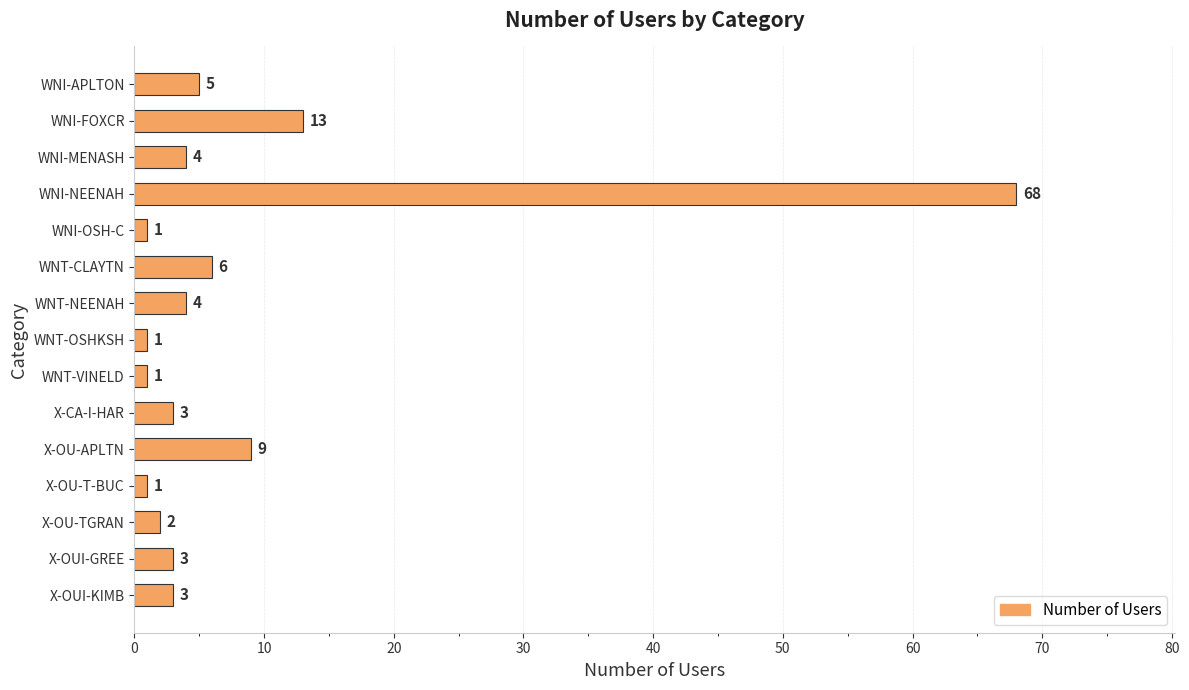

At which label is the value closest to 34?

WNI-FOXCR